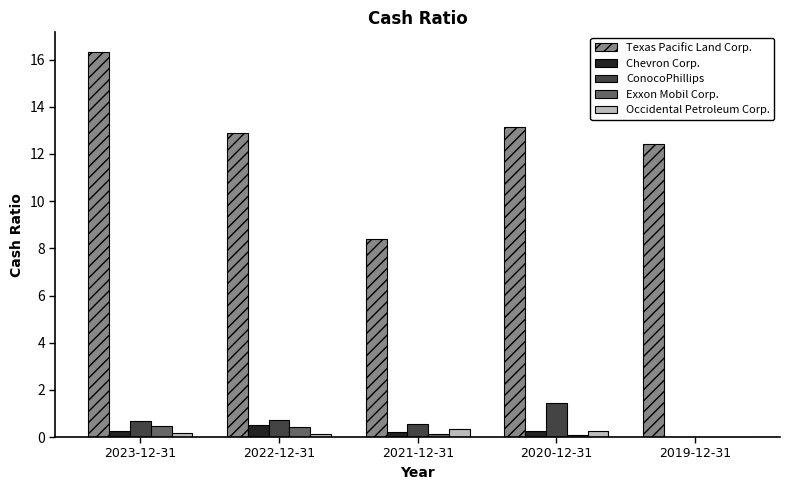

How many data points does each series have?

5